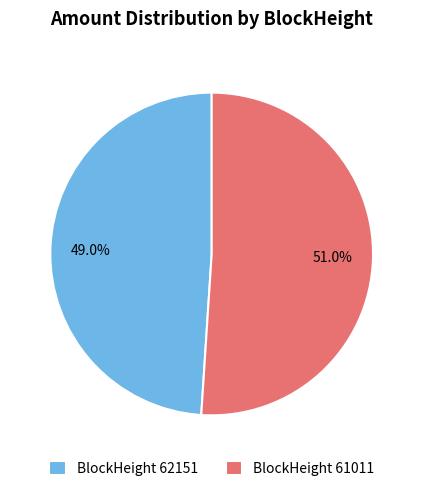

Does any single category account for the majority?

Yes